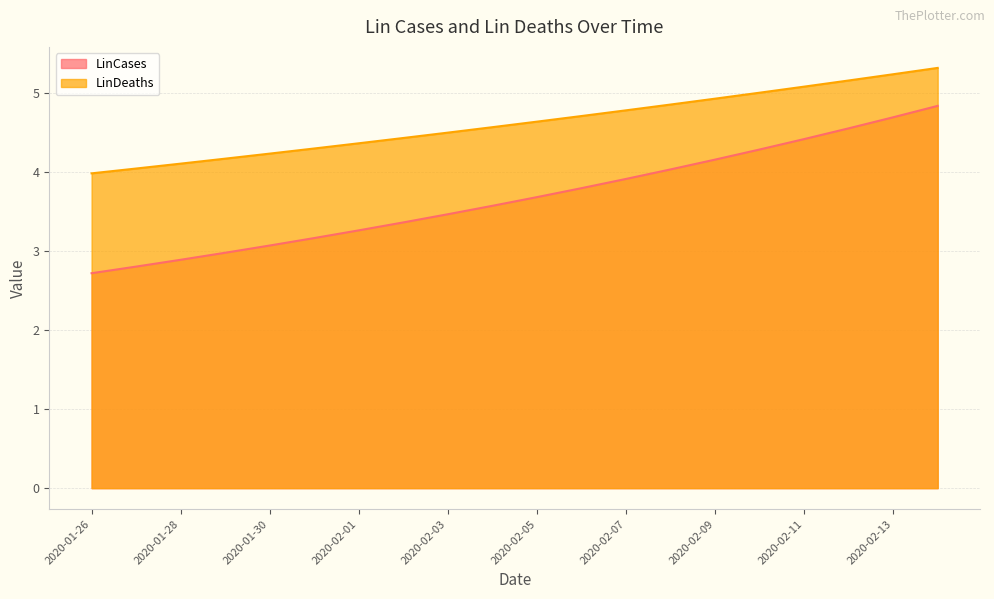

Does the chart display data point markers on the line(s)?

No